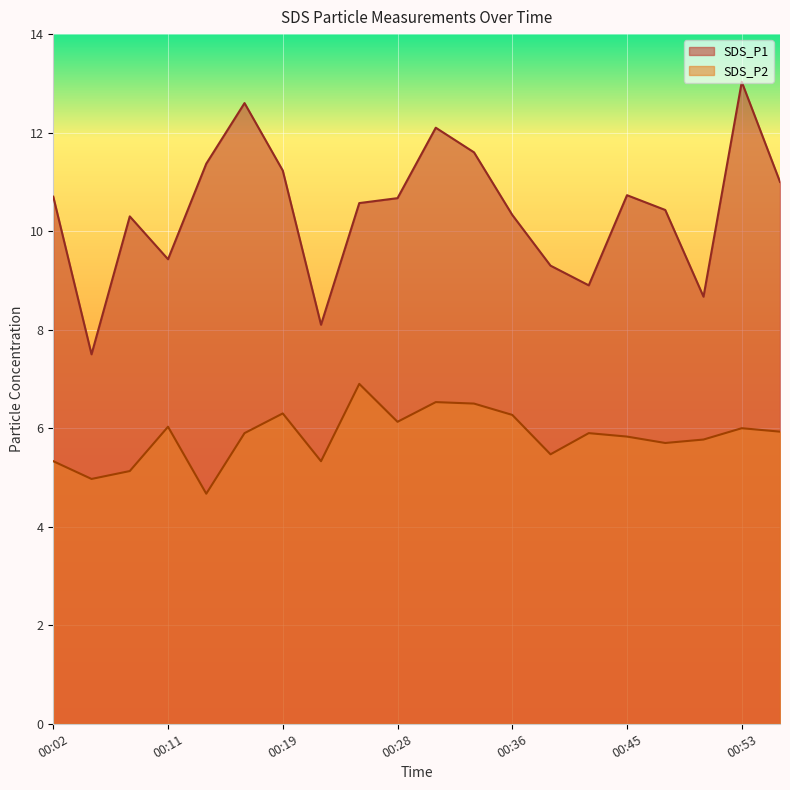

Which category has the highest value in the SDS_P1 series?

00:53